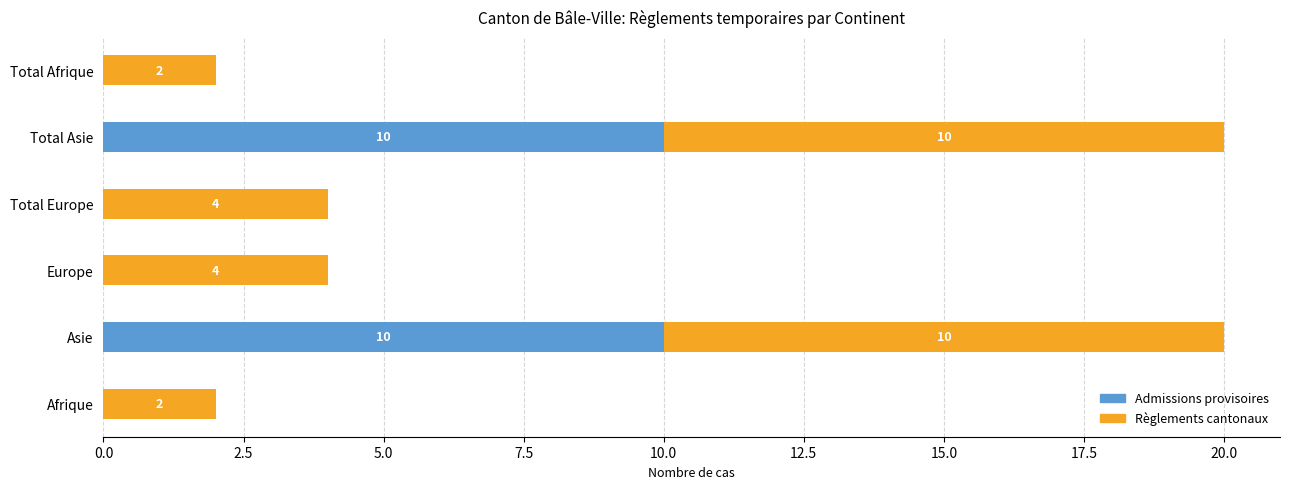

What is the total value across all series at Total Europe?

4